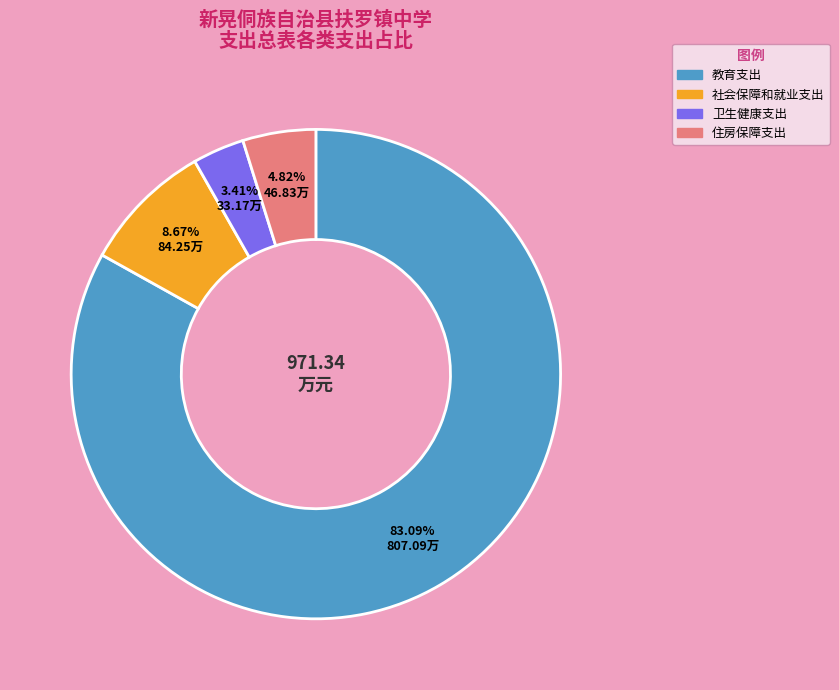

Rank the categories by value from highest to lowest.

教育支出, 社会保障和就业支出, 住房保障支出, 卫生健康支出